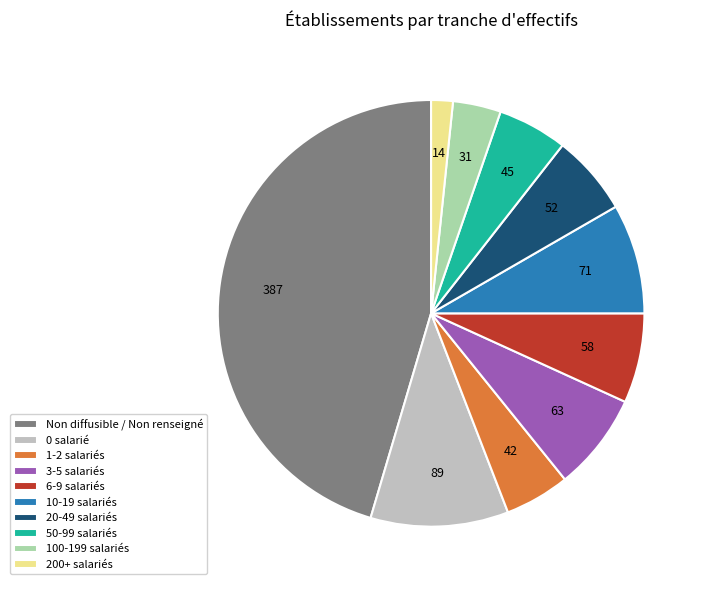

True or false: 10-19 salariés accounts for 8% of the total.

True